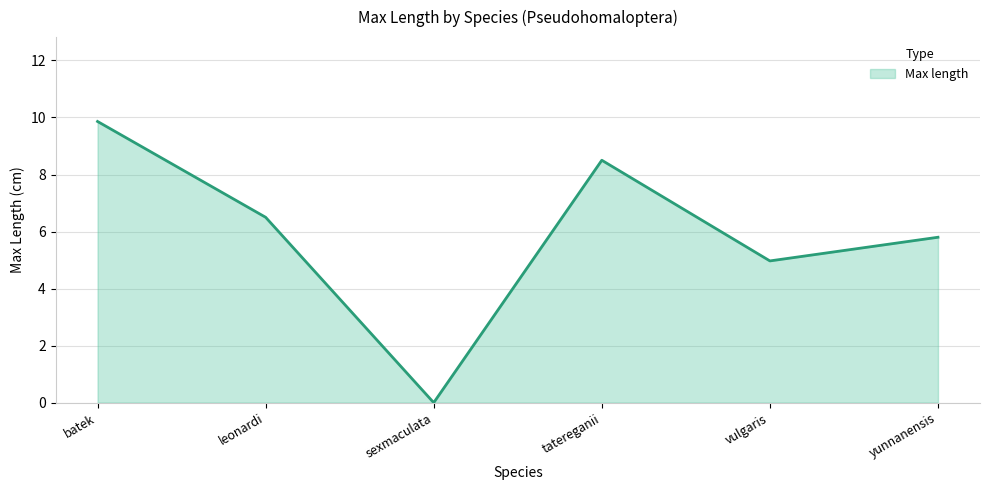

What is the change in value from batek to sexmaculata?

-9.9